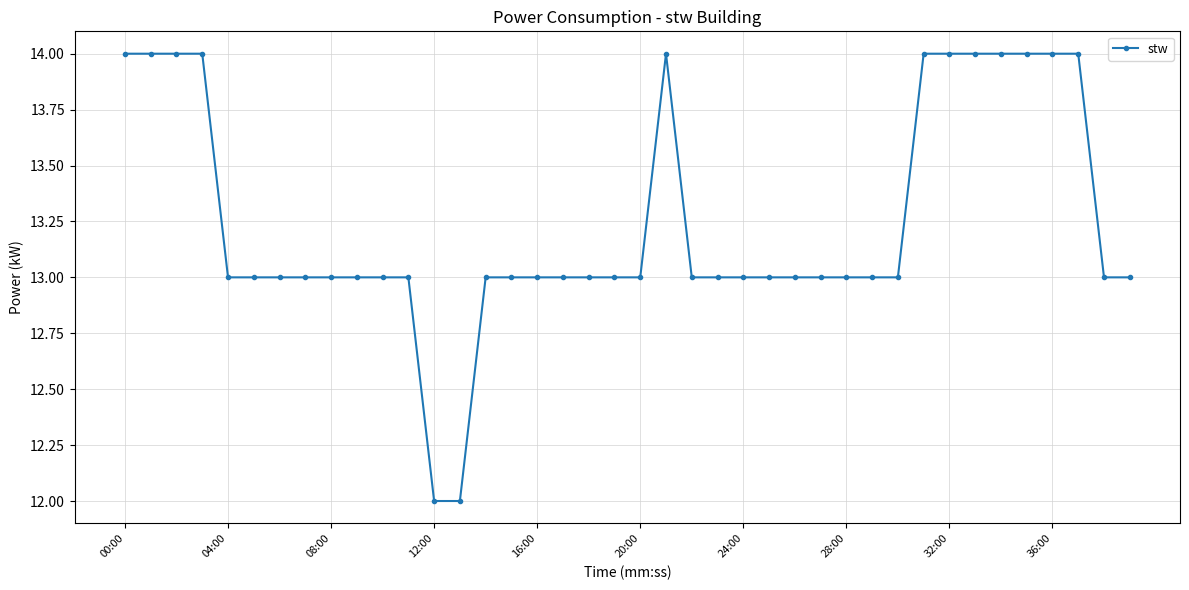

What is the average value?

13